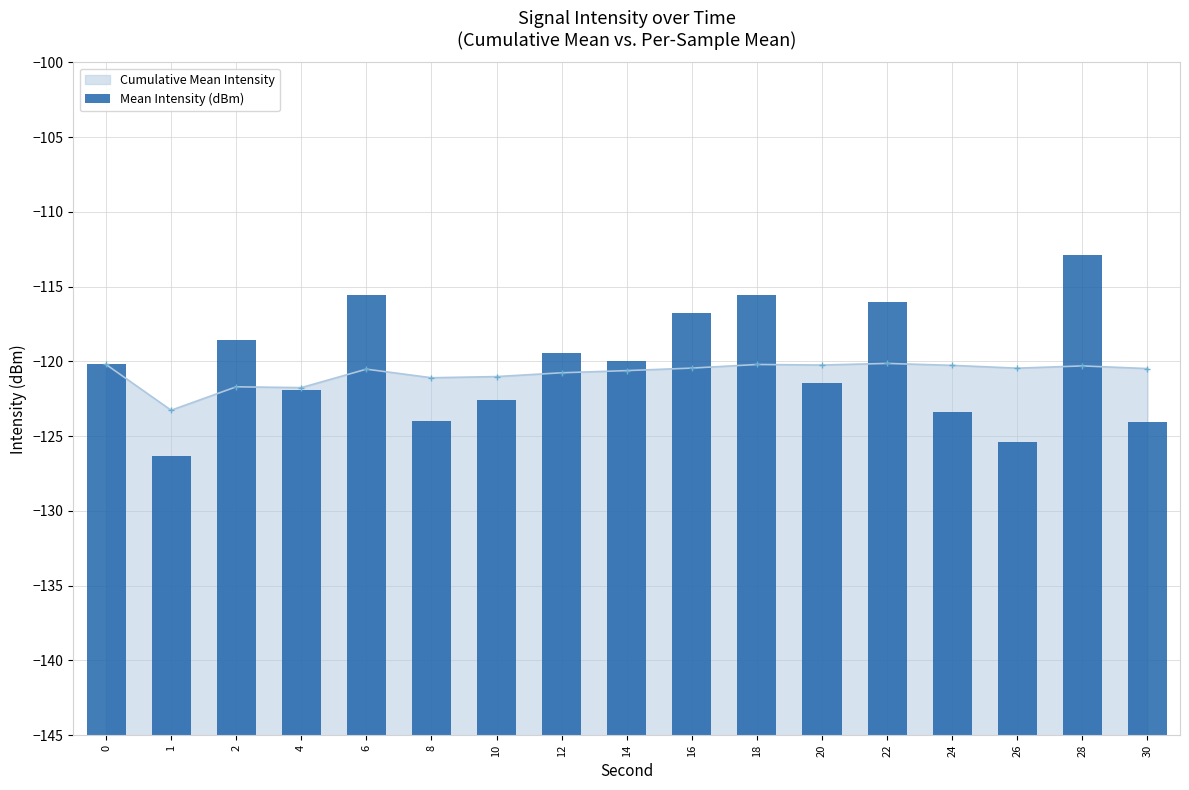

True or false: the data shows 19.4 at 16.

False